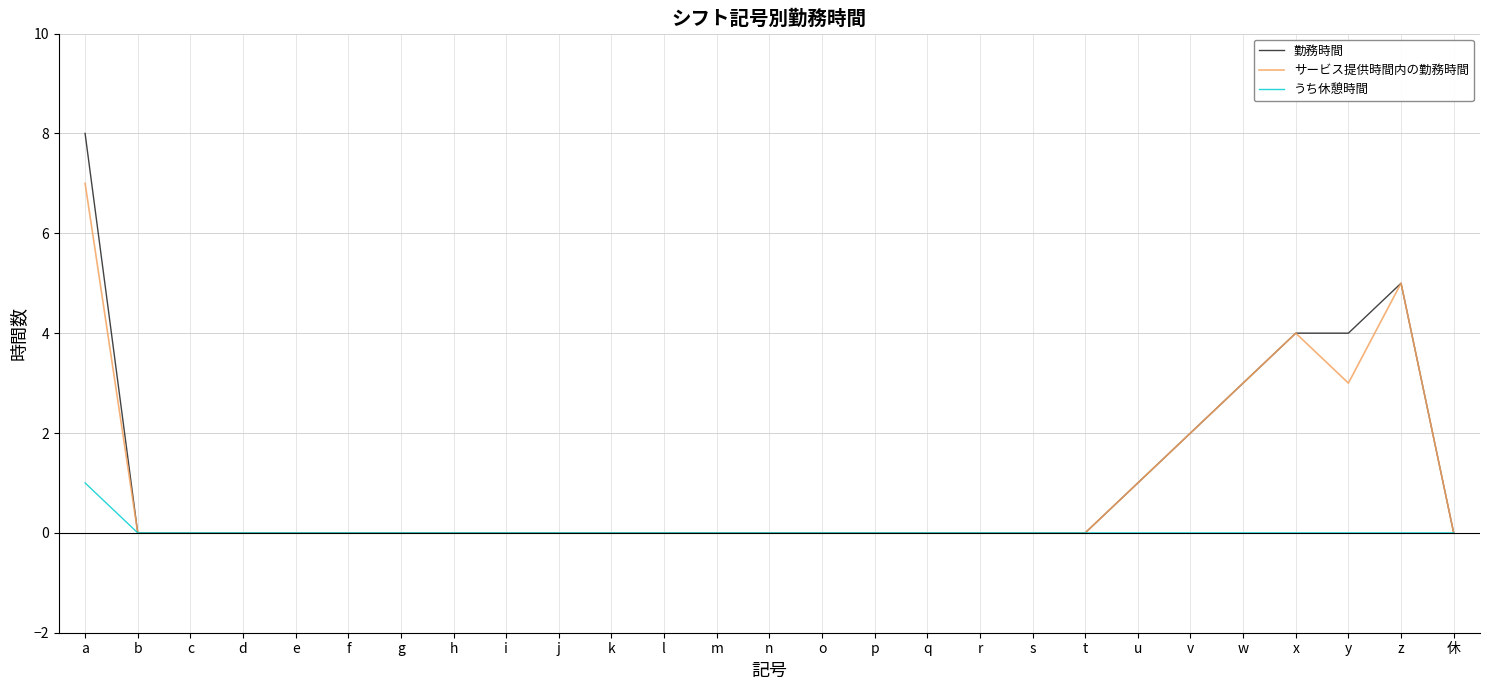

Between a and h, which series saw the biggest shift?

勤務時間